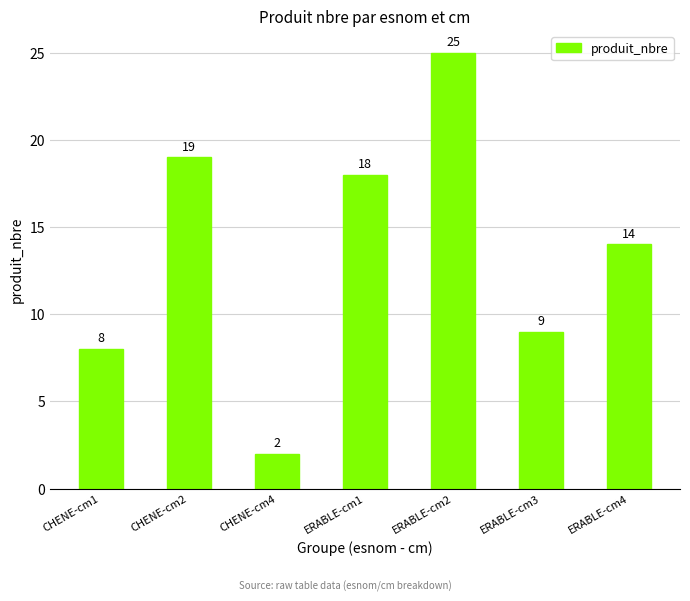

True or false: the data shows 22 at ERABLE-cm4.

False